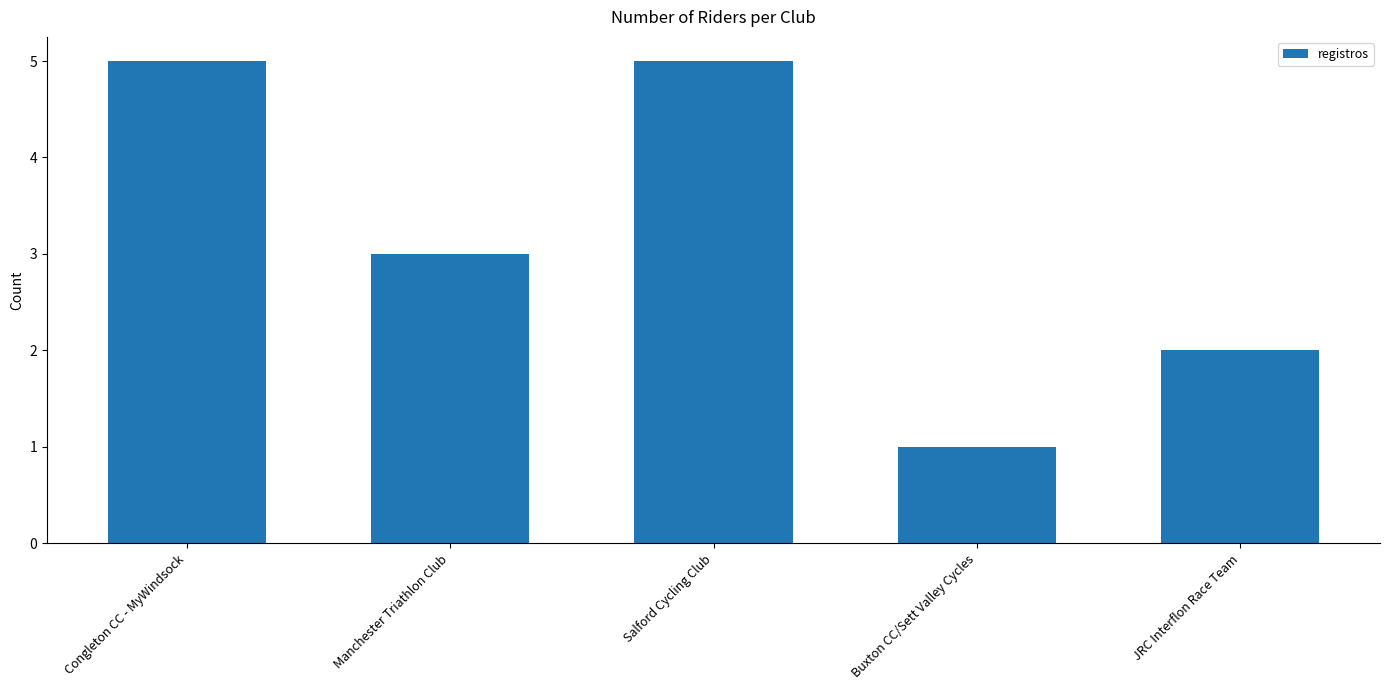

What is the maximum value shown in the chart?

5